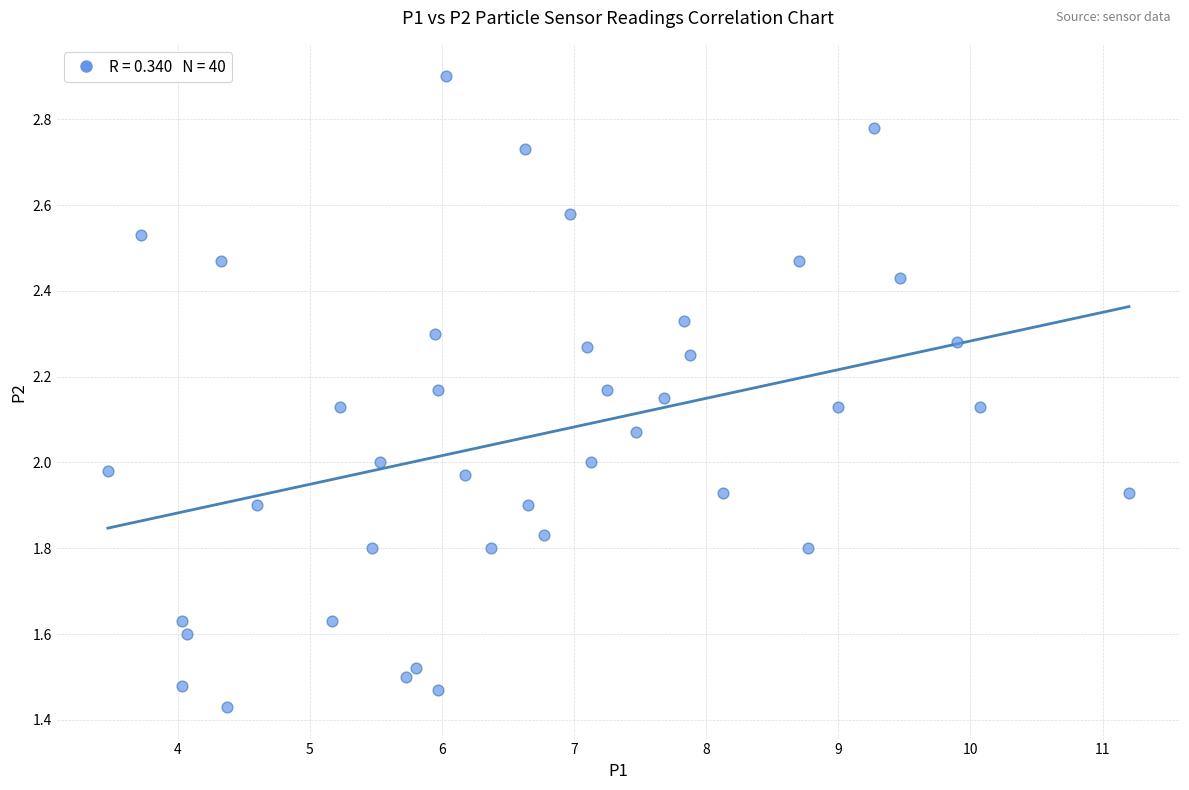

What is the range of X values (max minus min)?

7.7